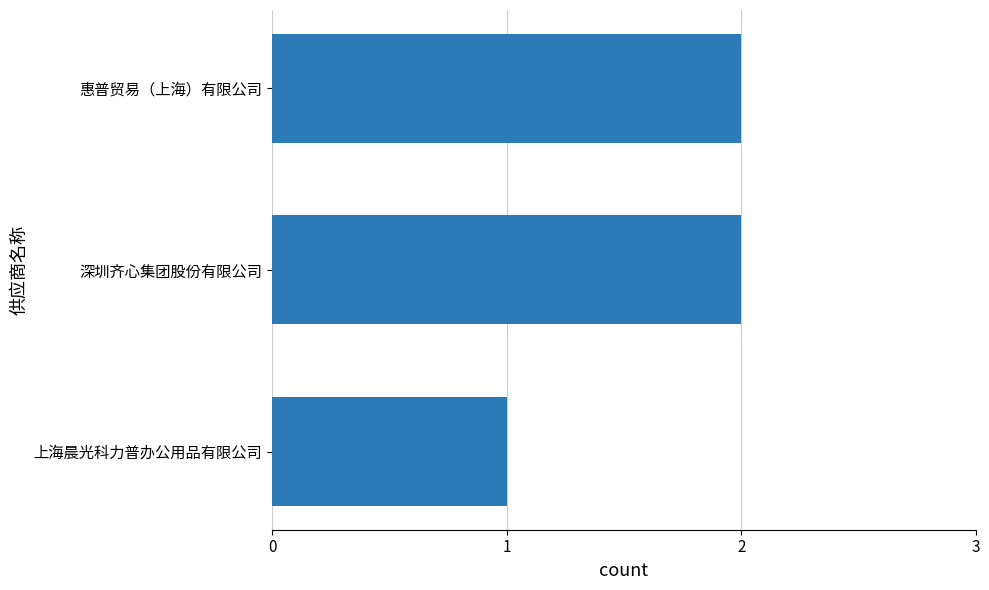

Approximately how many times larger is the value at 惠普贸易（上海）有限公司 compared to 深圳齐心集团股份有限公司?

1.0